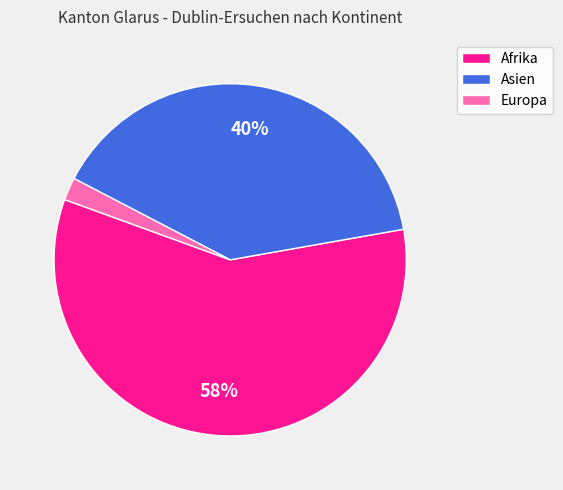

To the nearest percent, what is the difference between the largest and smallest slice percentages?

56%